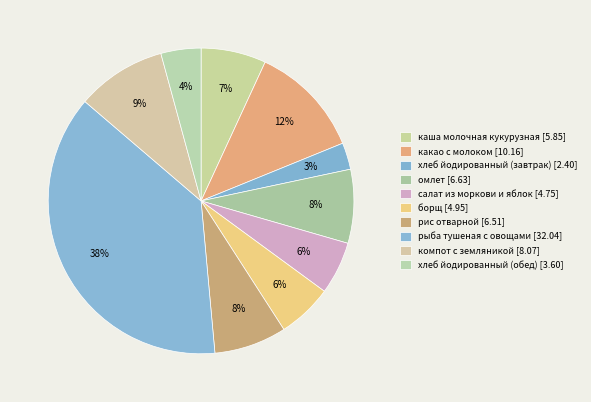

The компот с земляникой slice represents 9% of the pie. True or false?

True